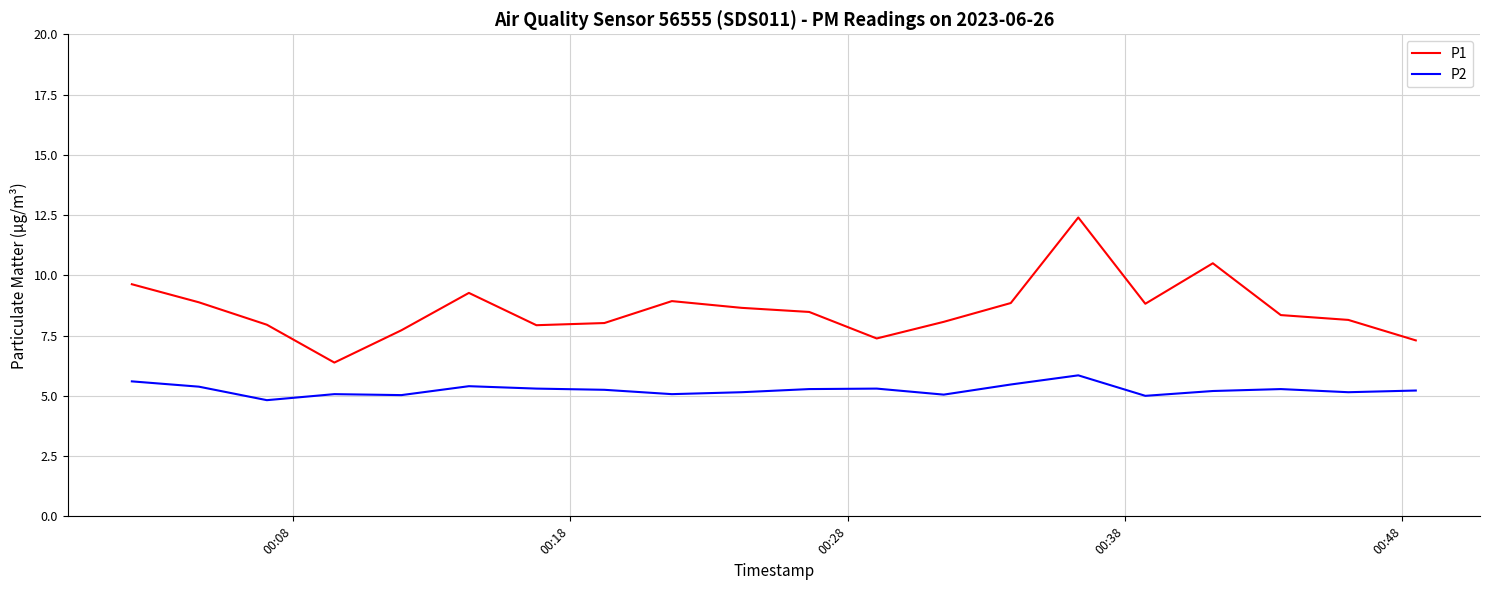

What is the lowest value of the P2 series?

4.8